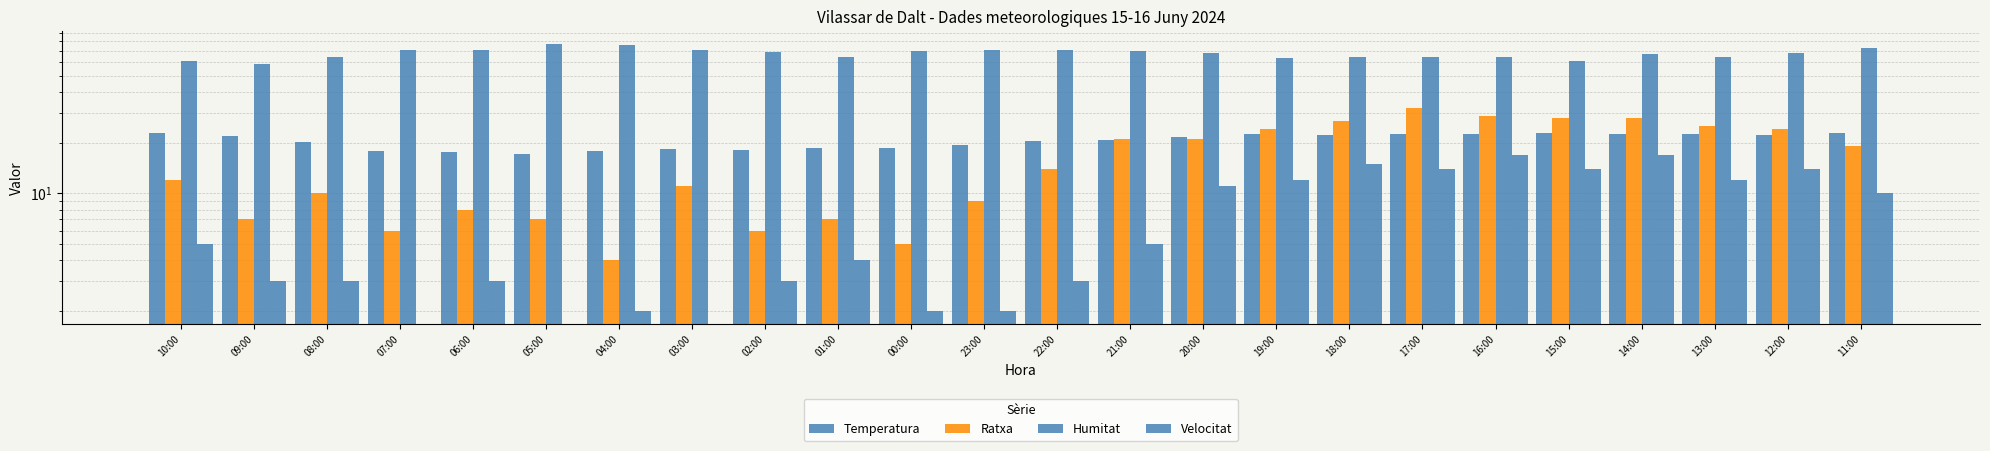

What is the average value of the Temperatura series?

20.6